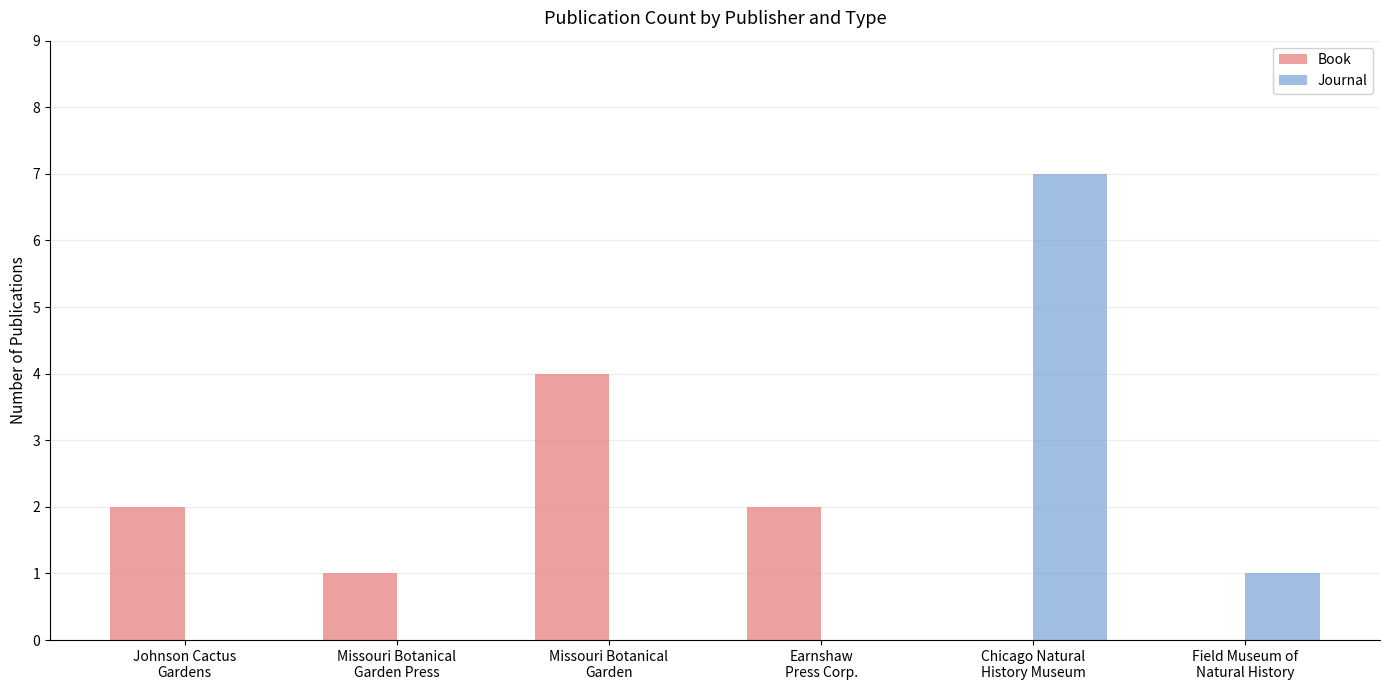

Reading left to right, list all the values displayed in this chart.

Book: 2	1	4	2	0	0
Journal: 0	0	0	0	7	1